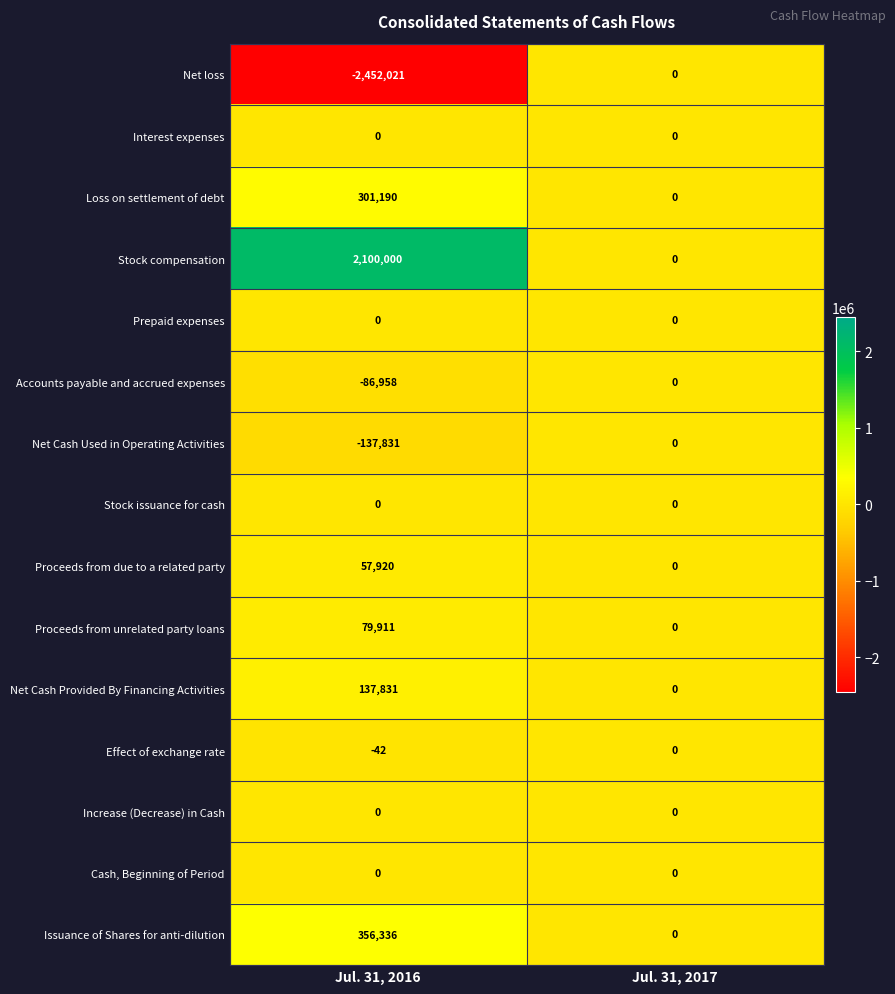

How many series are shown in this chart?

15